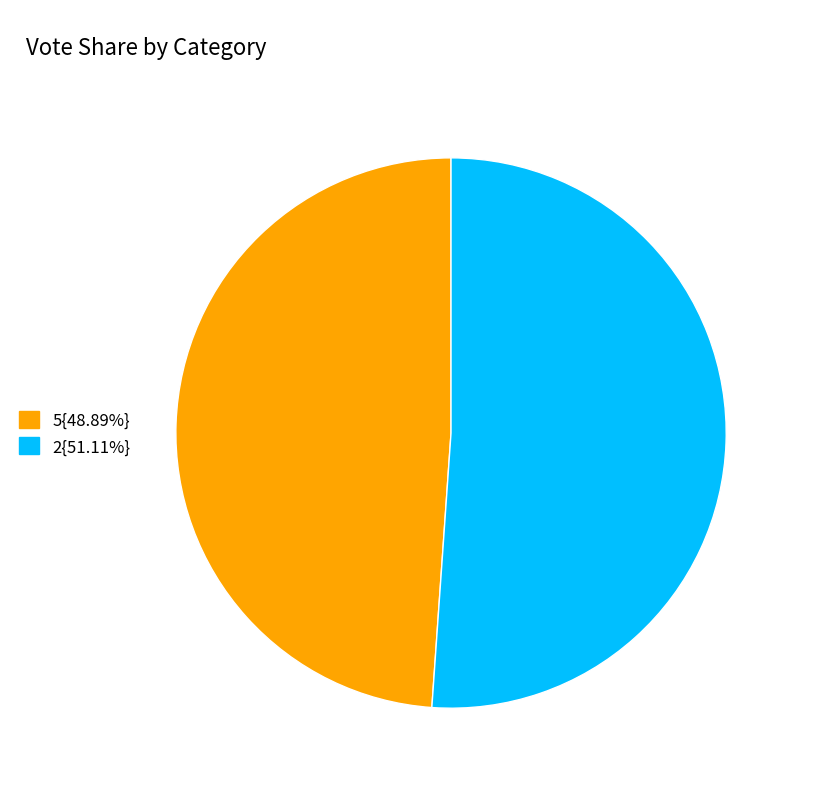

How many segments does this pie chart have?

2